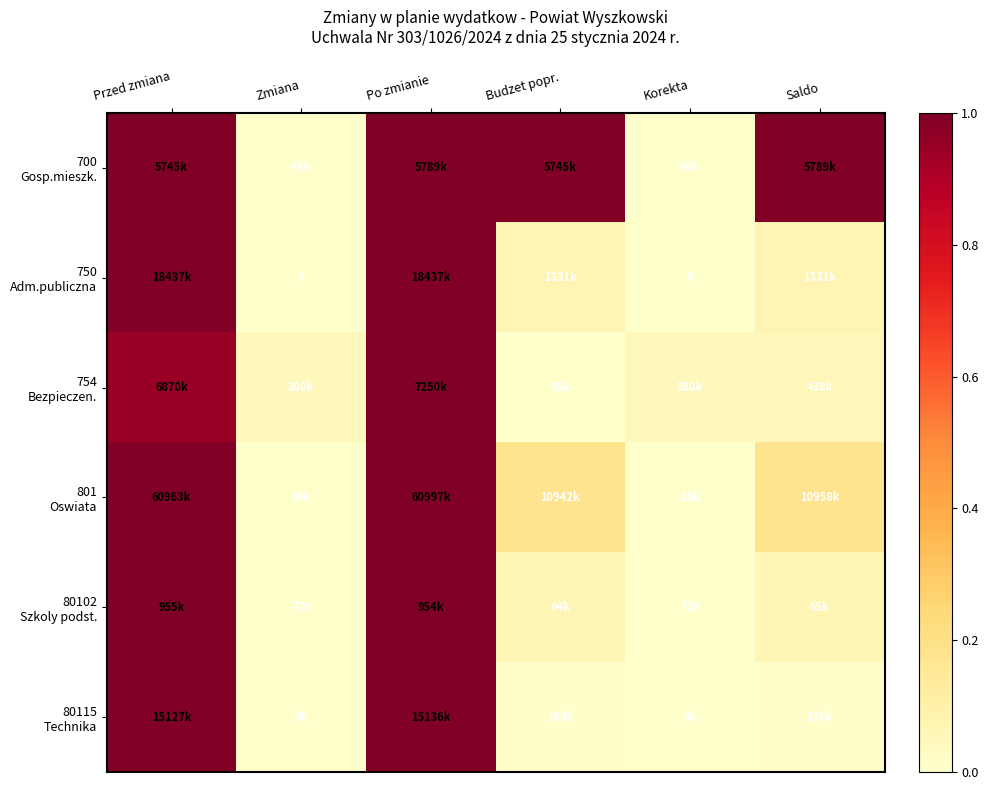

At which category does the chart reach its peak across all series?

Po zmianie